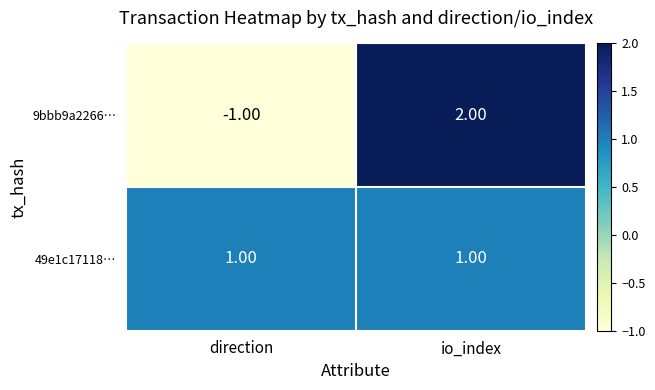

What is the difference between the maximum and minimum values in the 9bbb9a2266… series?

3